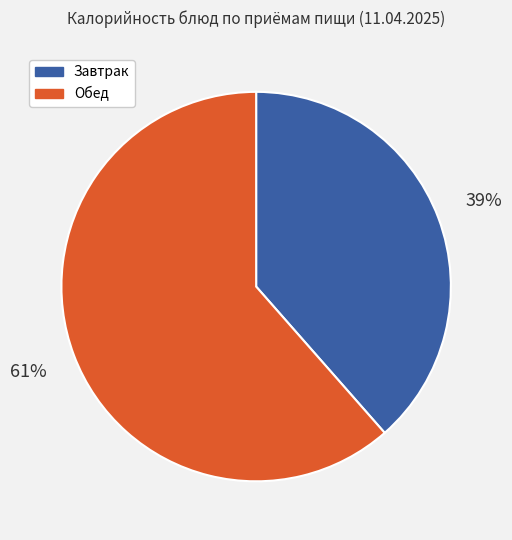

How many segments does this pie chart have?

2